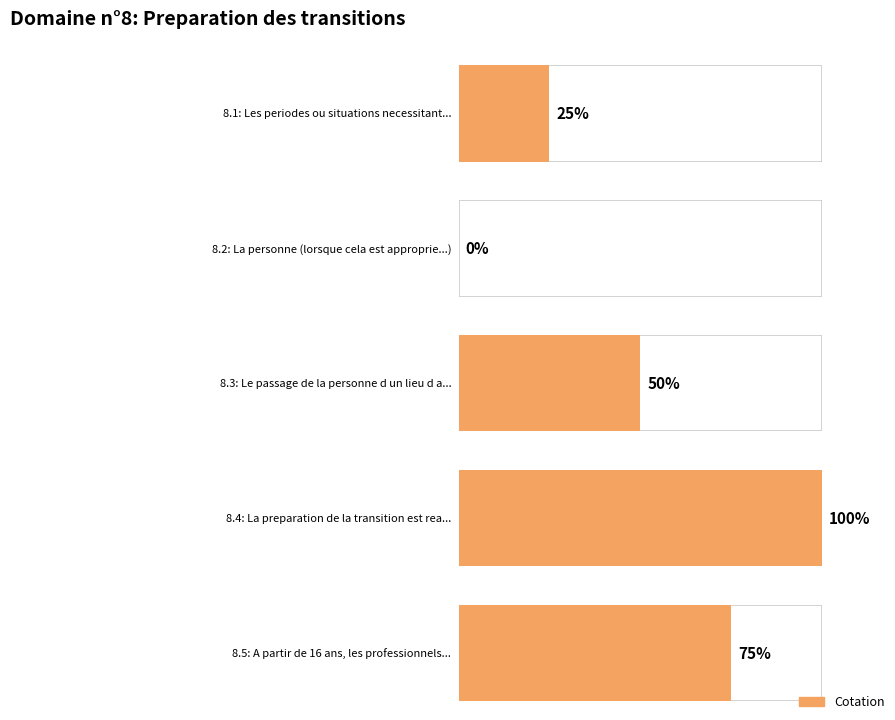

Reading left to right, list all the values displayed in this chart.

8.1=0.2	8.2=0.0	8.3=0.5	8.4=1.0	8.5=0.8